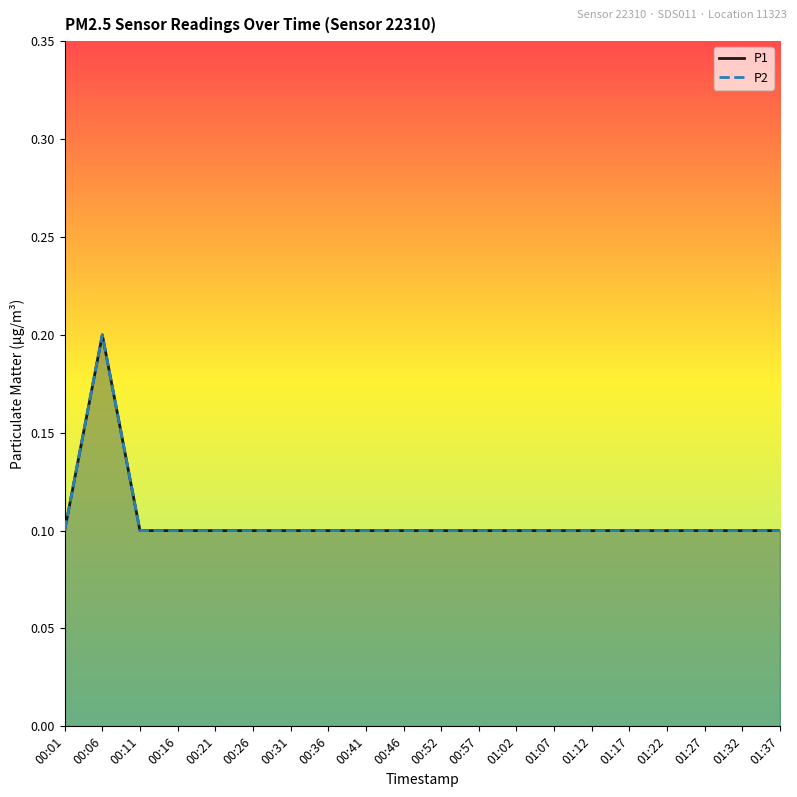

True or false: P2 and P1 cross at least once.

False